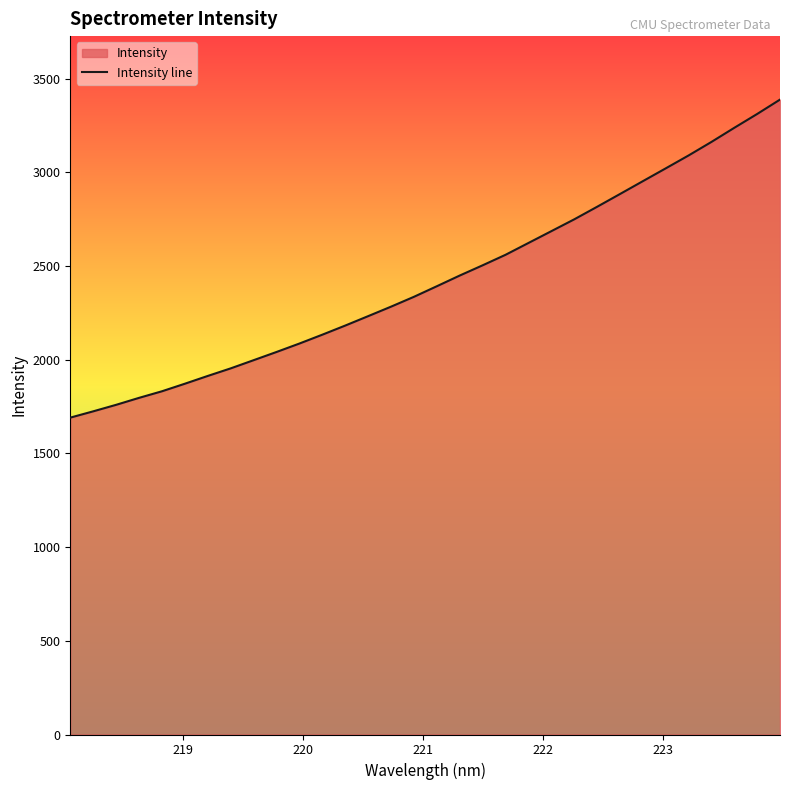

True or false: the data has more than 2 interior local peaks.

False